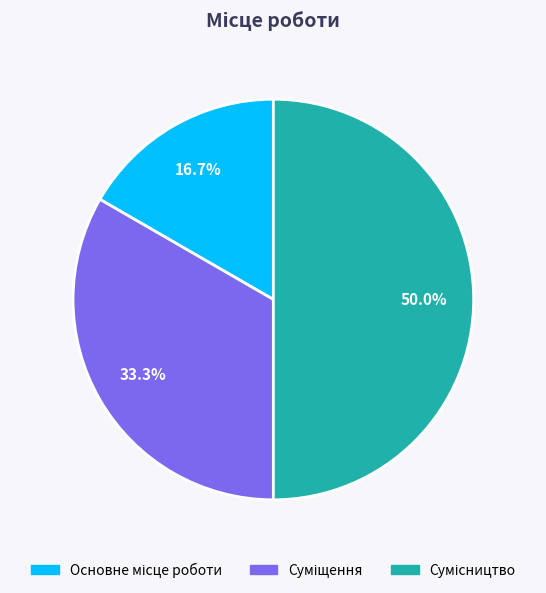

To the nearest percent, what is the combined percentage of Основне місце роботи and Суміщення?

50%